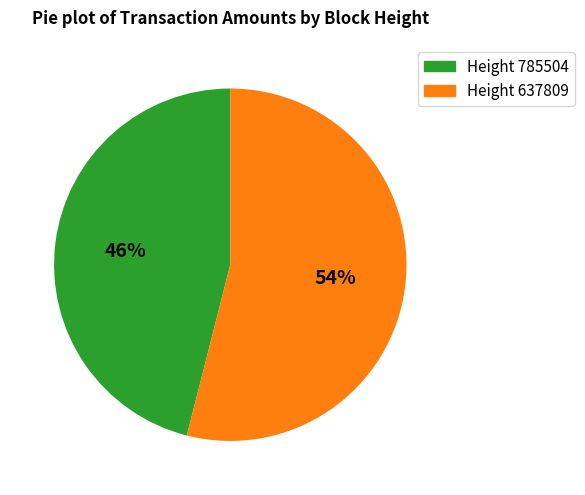

Does any single category account for the majority?

Yes